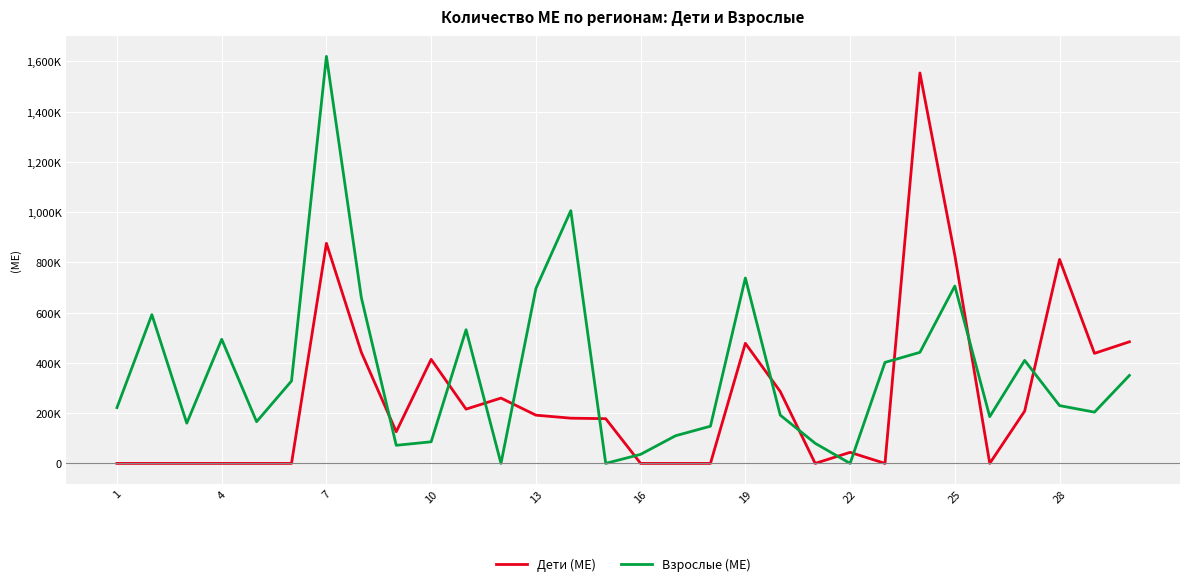

What are all the series names shown in the legend?

Дети (МЕ), Взрослые (МЕ)